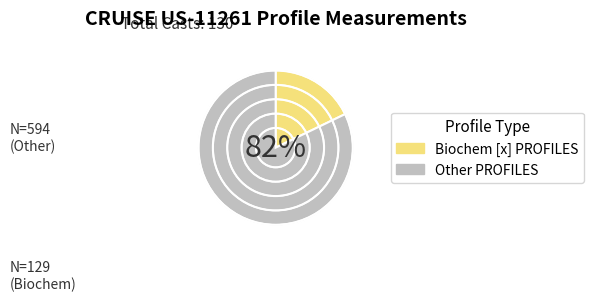

Count the number of slices in the pie.

2